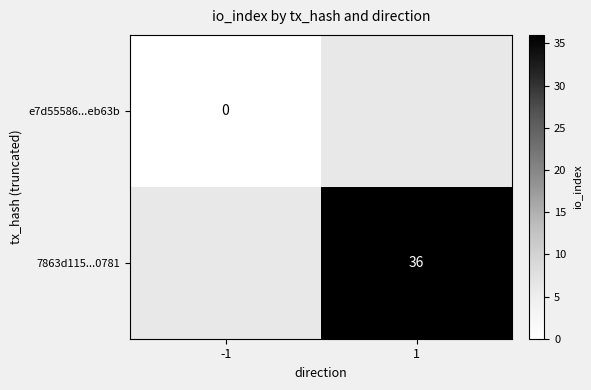

Which has a higher value, -1 or 1?

1